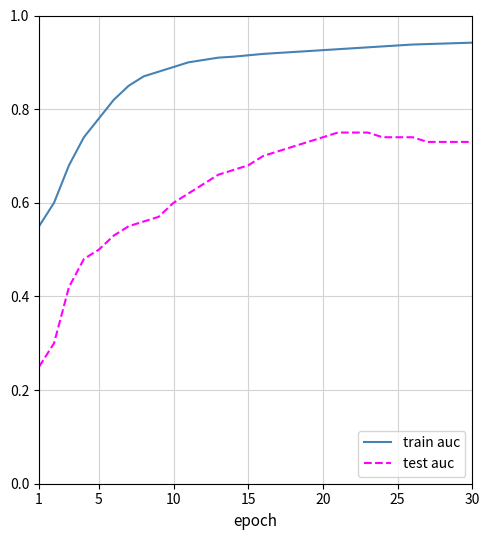

List the series in order of their overall mean, highest first.

train auc, test auc